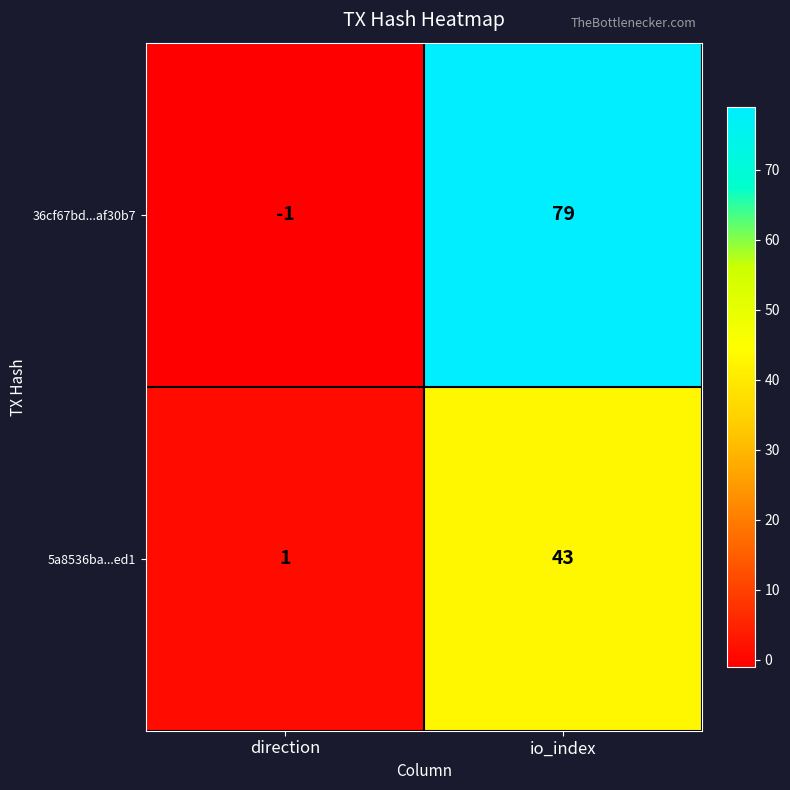

Which series has the widest spread of values?

36cf67bd...af30b7